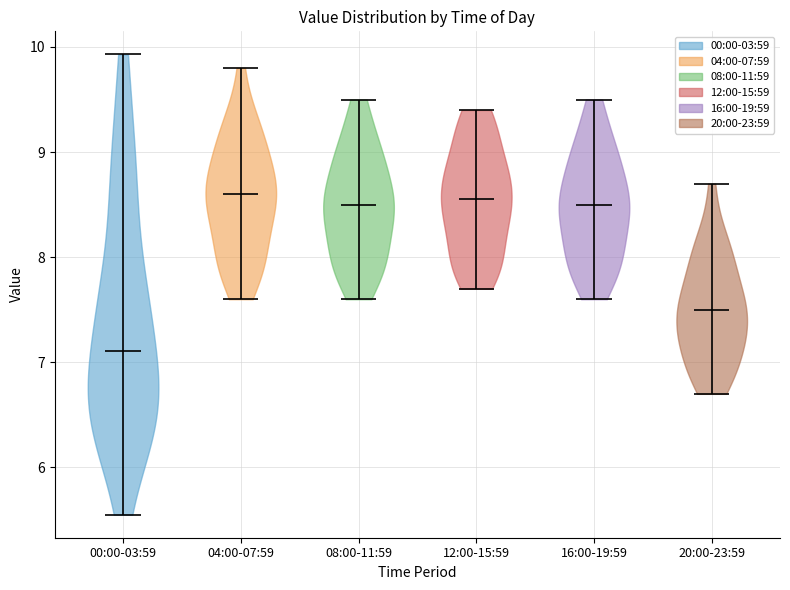

Reading left to right, read every violin against the y-axis: where its median line is, and the lowest and highest points it reaches. The values are not printed on the chart, so give them approximately, as read against the axis.

00:00-03:59: median line 7.1, lowest point 5.6, highest point 9.9
04:00-07:59: median line 8.6, lowest point 7.6, highest point 9.8
08:00-11:59: median line 8.5, lowest point 7.6, highest point 9.5
12:00-15:59: median line 8.6, lowest point 7.7, highest point 9.4
16:00-19:59: median line 8.5, lowest point 7.6, highest point 9.5
20:00-23:59: median line 7.5, lowest point 6.7, highest point 8.7